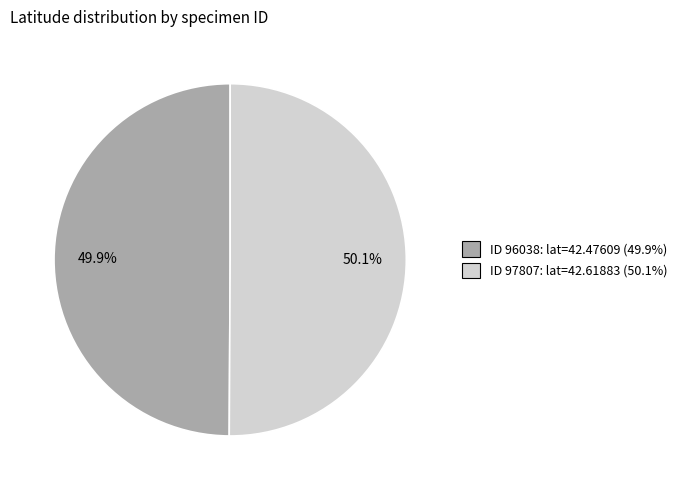

Count the number of slices in the pie.

2